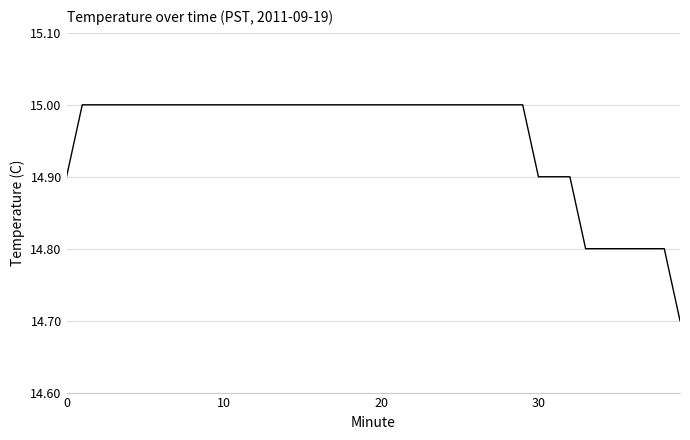

What is the minimum value shown in the chart?

14.7